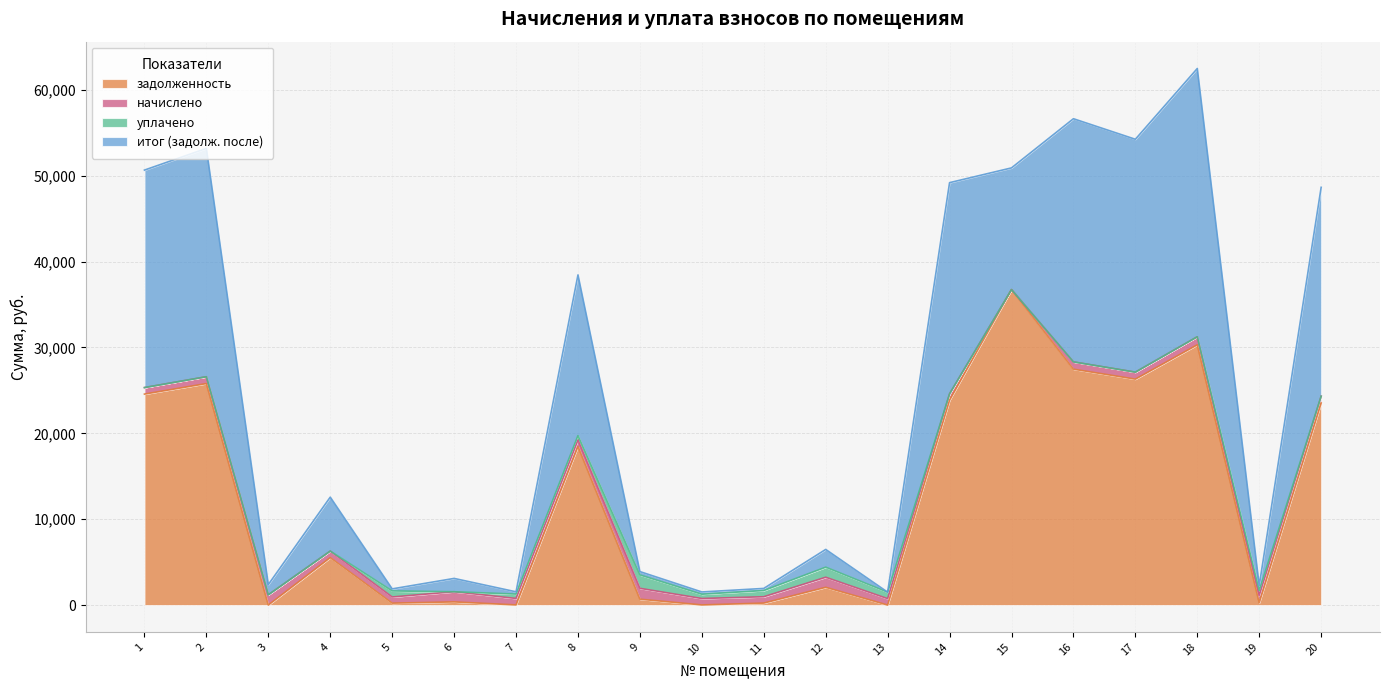

What is the spread (max minus min) of values at 14?

25330.2